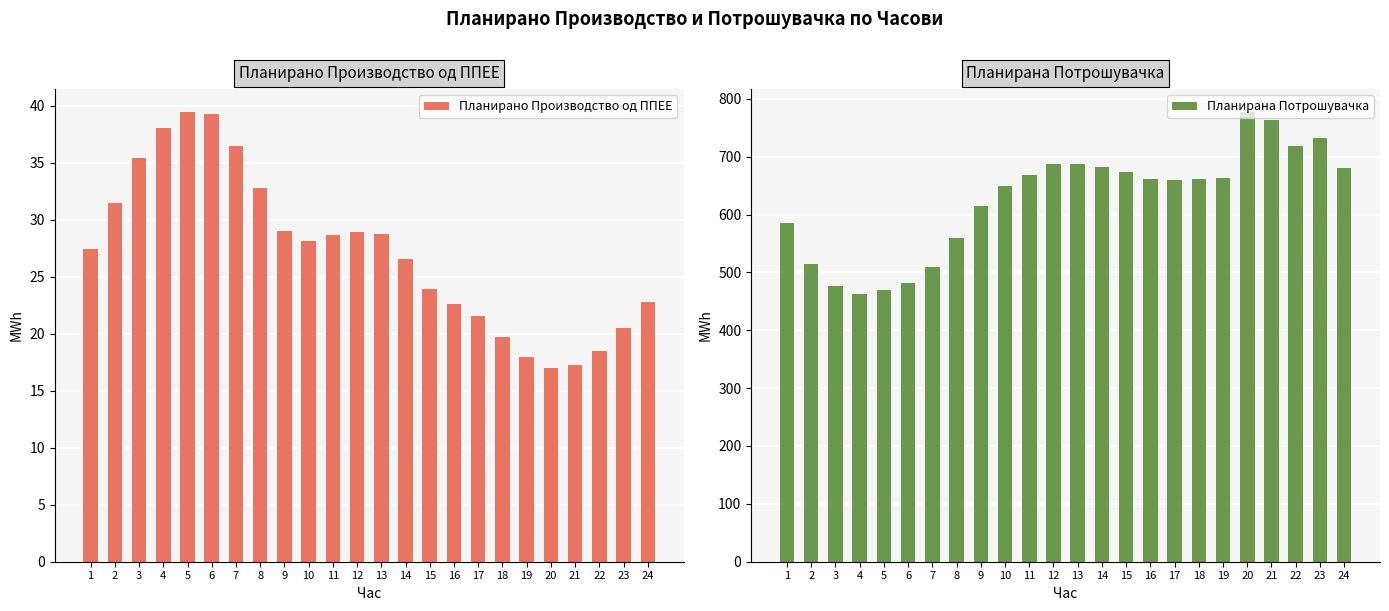

The Планирана Потрошувачка series shows 680.3 at 6. True or false?

False